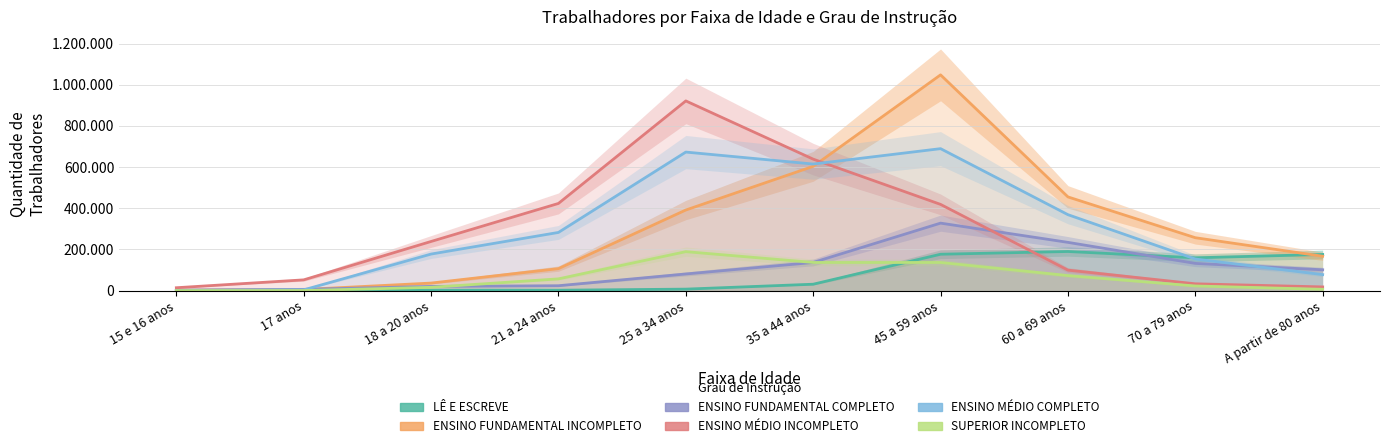

At how many categories does at least one series exceed 84013?

8